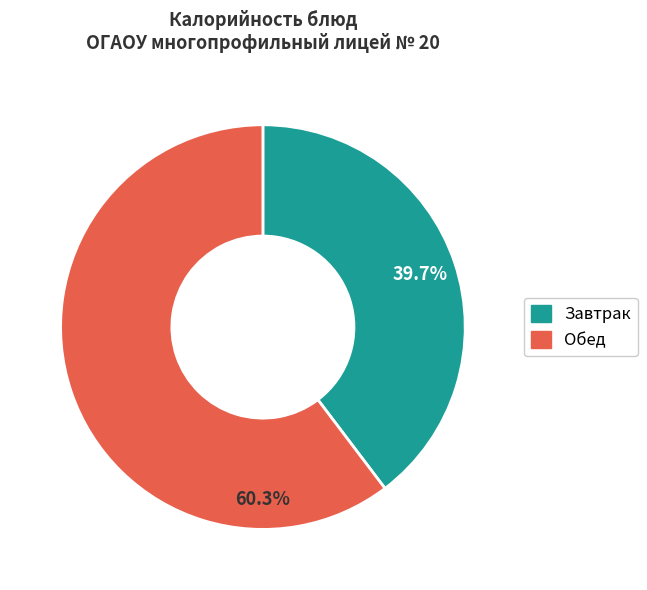

Is there any slice that represents more than half of the pie?

Yes